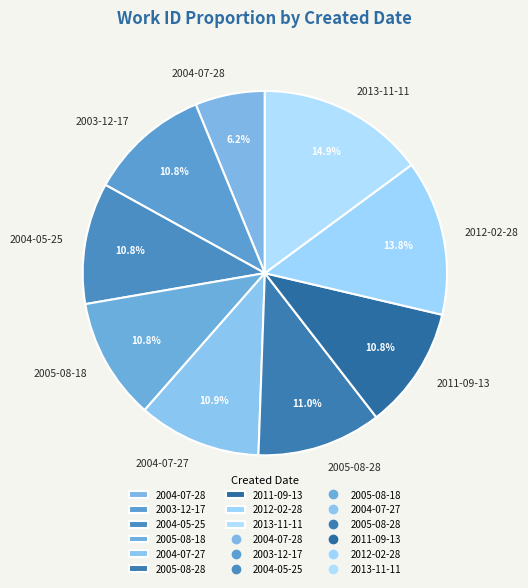

How many slices are in this pie chart?

9